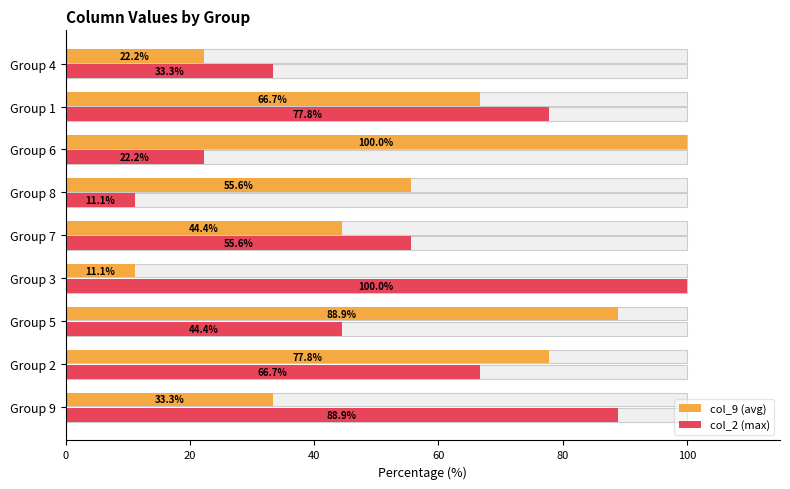

What is the value of the col_2 (max) bar at the 5th from the left?

55.6